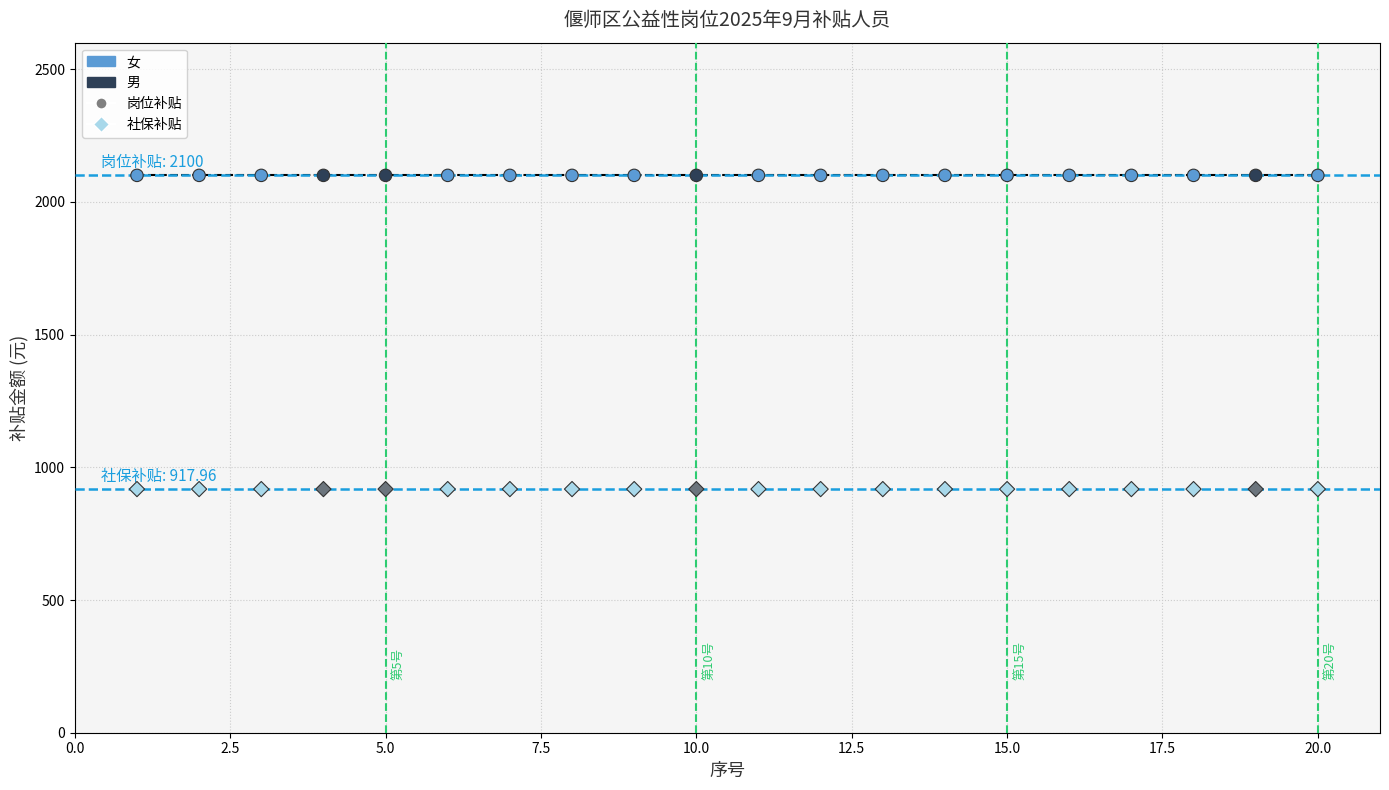

Which series contains the lowest Y value?

社保补贴